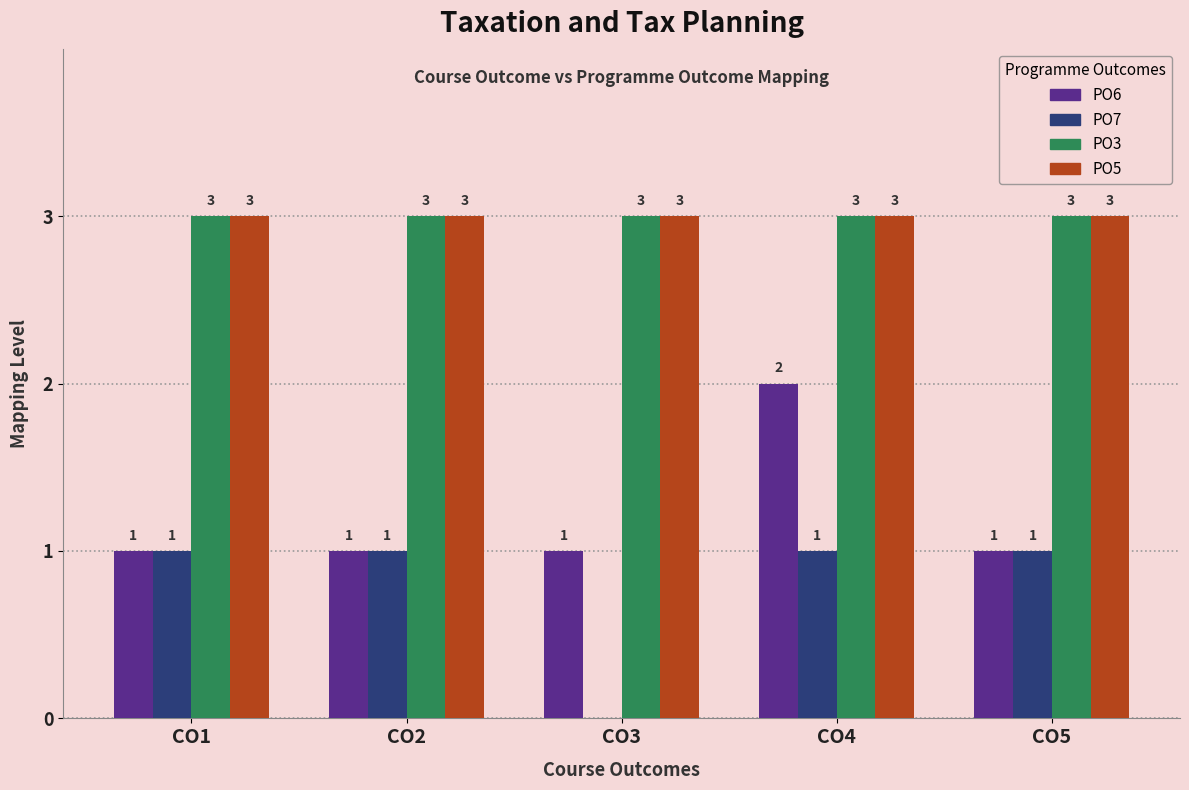

Reading left to right, transcribe all the data shown in this chart.

PO6: 1	1	1	2	1
PO7: 1	1	0	1	1
PO3: 3	3	3	3	3
PO5: 3	3	3	3	3